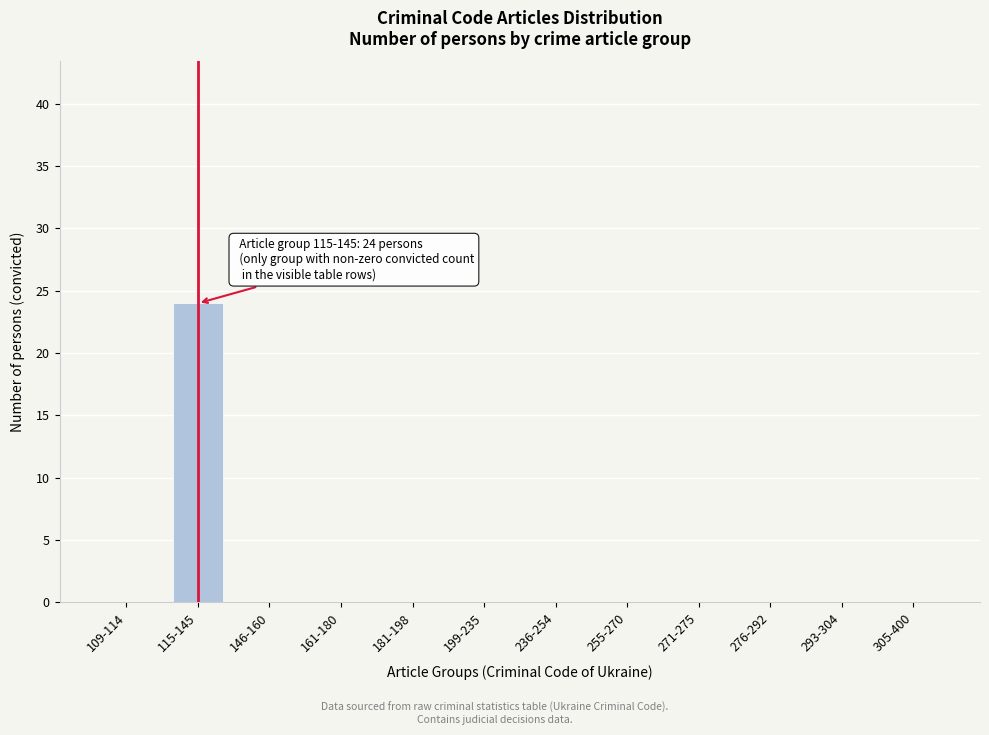

Reading left to right, what are all the values shown in this chart?

109-114=0	115-145=24	146-160=0	161-180=0	181-198=0	199-235=0	236-254=0	255-270=0	271-275=0	276-292=0	293-304=0	305-400=0